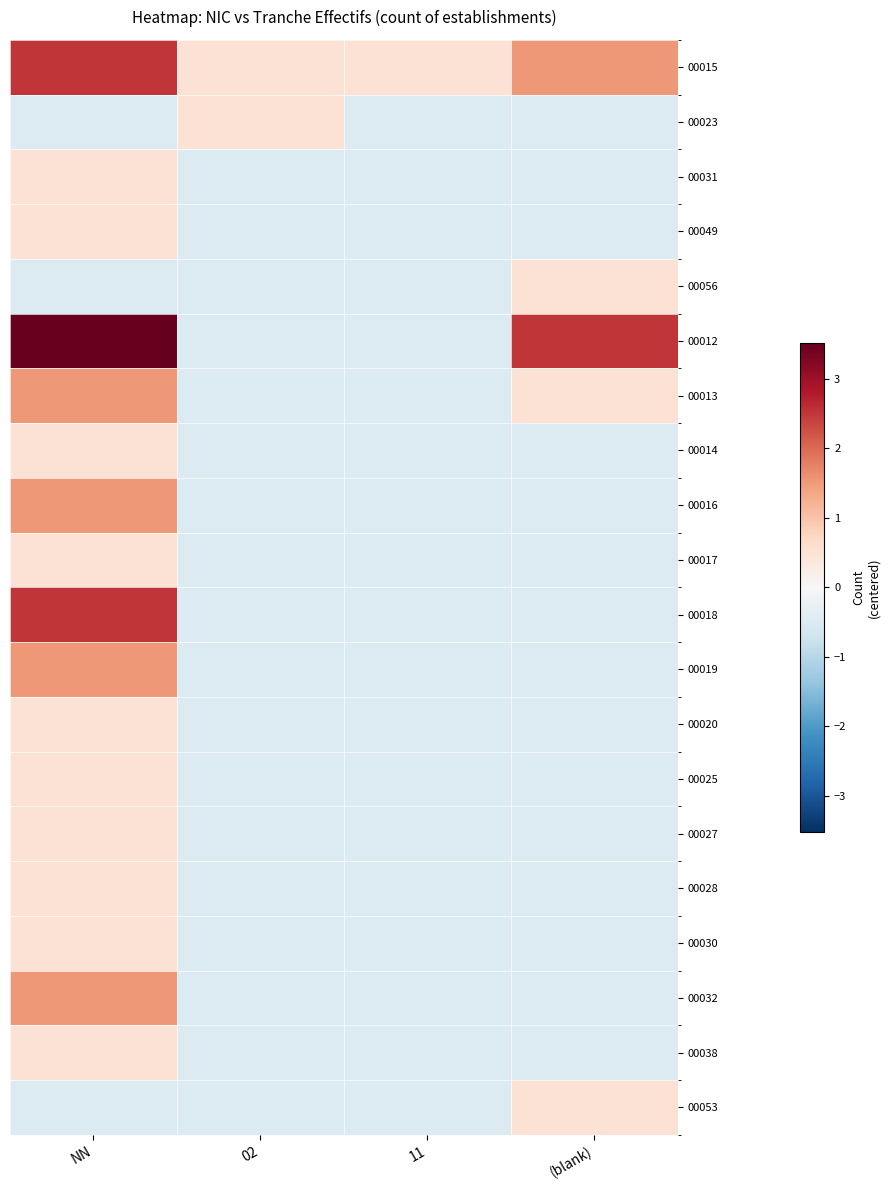

At how many categories does at least one series exceed 0?

4